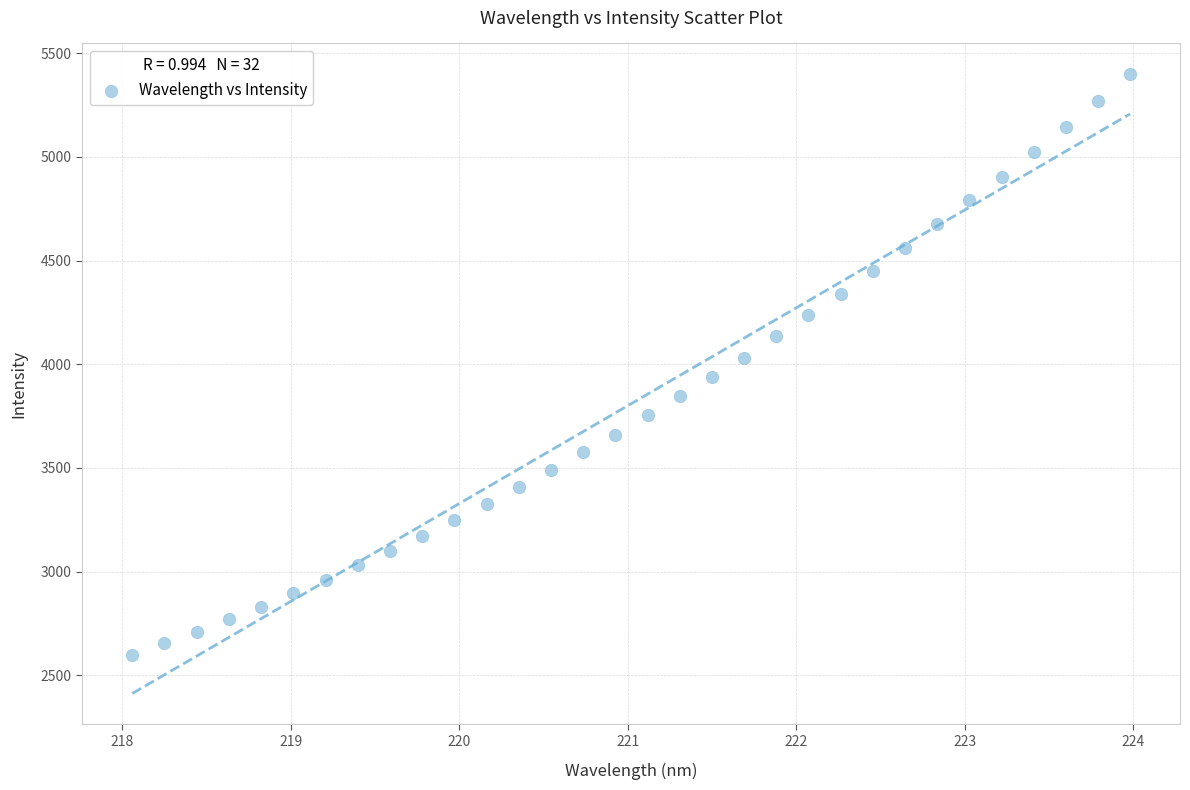

What is the range of X values (max minus min)?

5.9